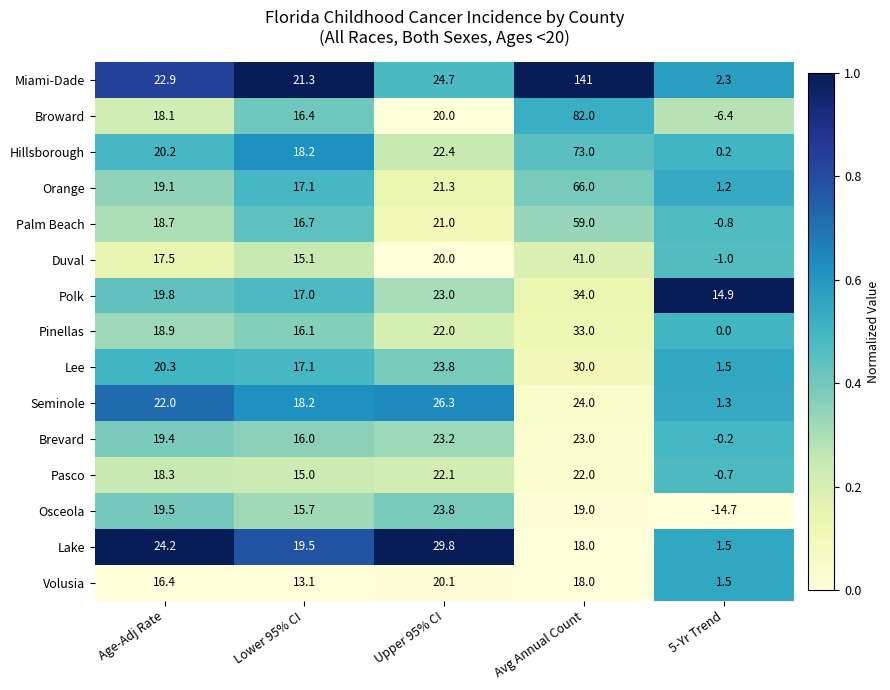

At which label does Lake reach its minimum?

5-Yr Trend